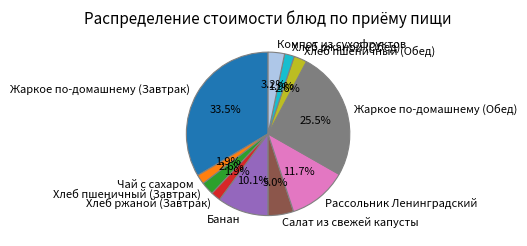

The Хлеб пшеничный (Завтрак) slice represents 3% of the pie. True or false?

True